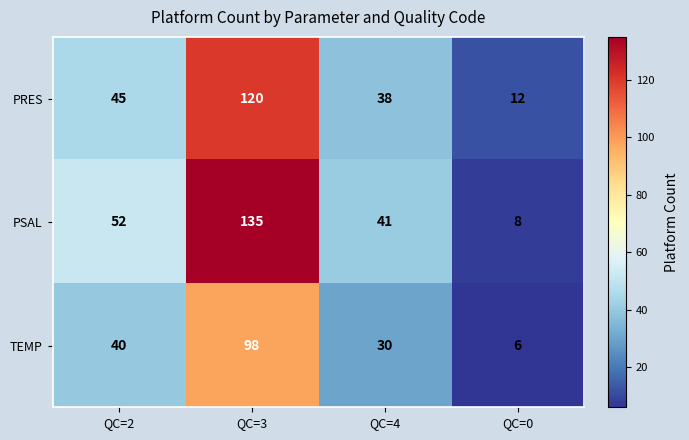

What is the difference between the PSAL values at QC=0 and QC=2?

44